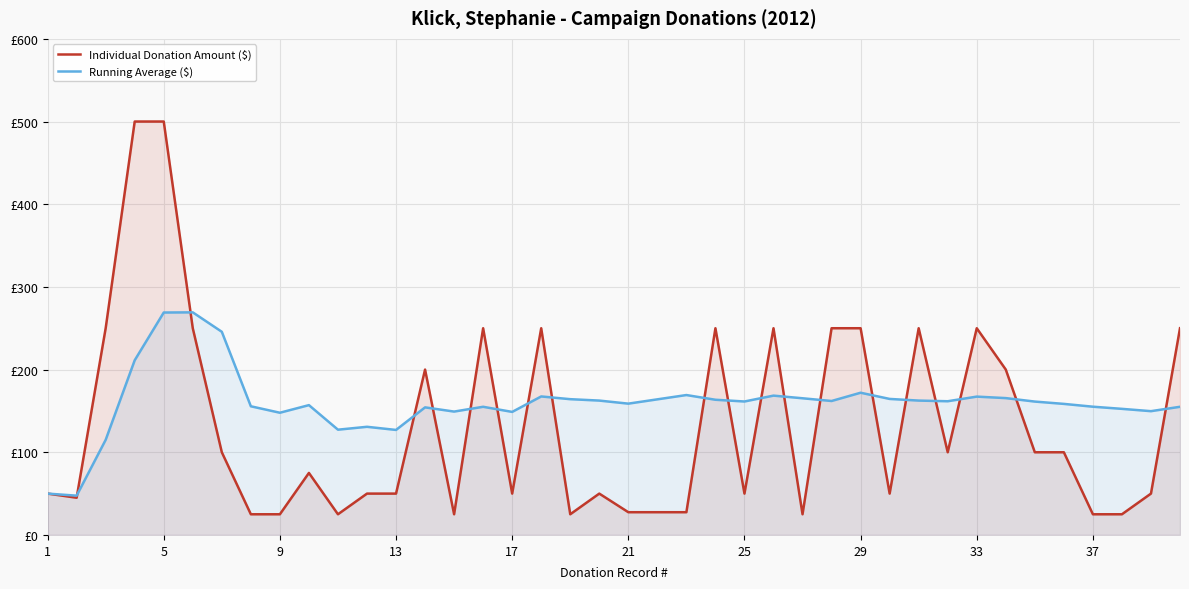

What is the spread (max minus min) of values at 22?

141.7